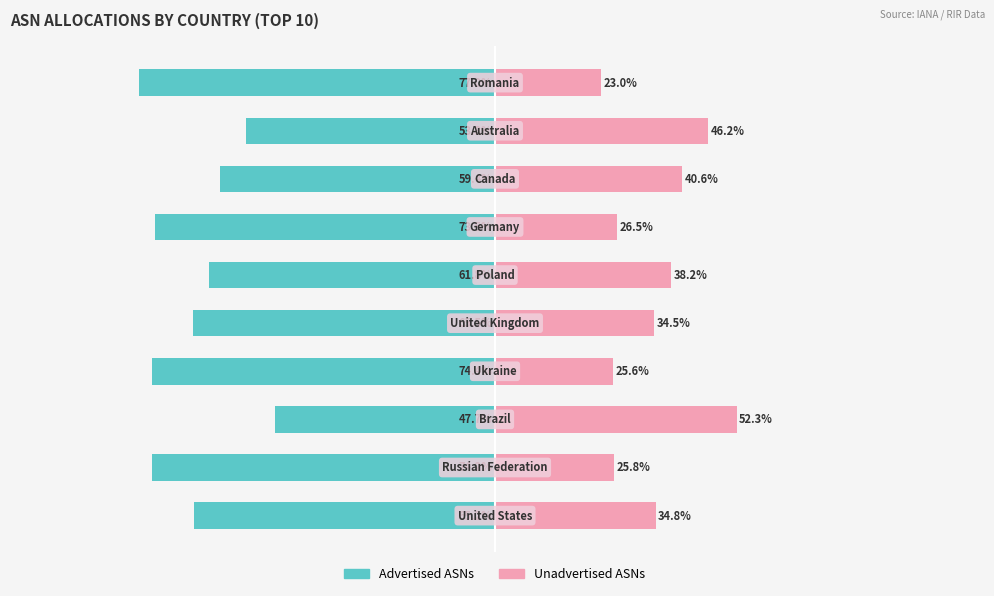

Reading left to right, what are all the values shown in this chart?

Advertised ASNs: -65.2	-74.2	-47.7	-74.4	-65.5	-61.8	-73.5	-59.4	-53.8	-77.0
Unadvertised ASNs: 34.8	25.8	52.3	25.6	34.5	38.2	26.5	40.6	46.2	23.0